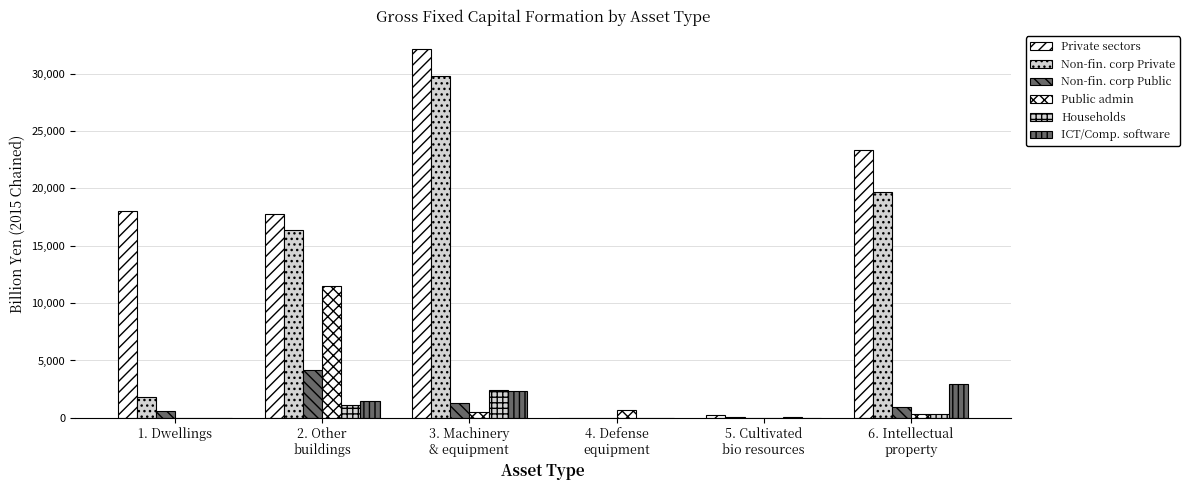

The Private sectors (col_42) series shows 0.0 at 4. Defense
equipment. True or false?

True